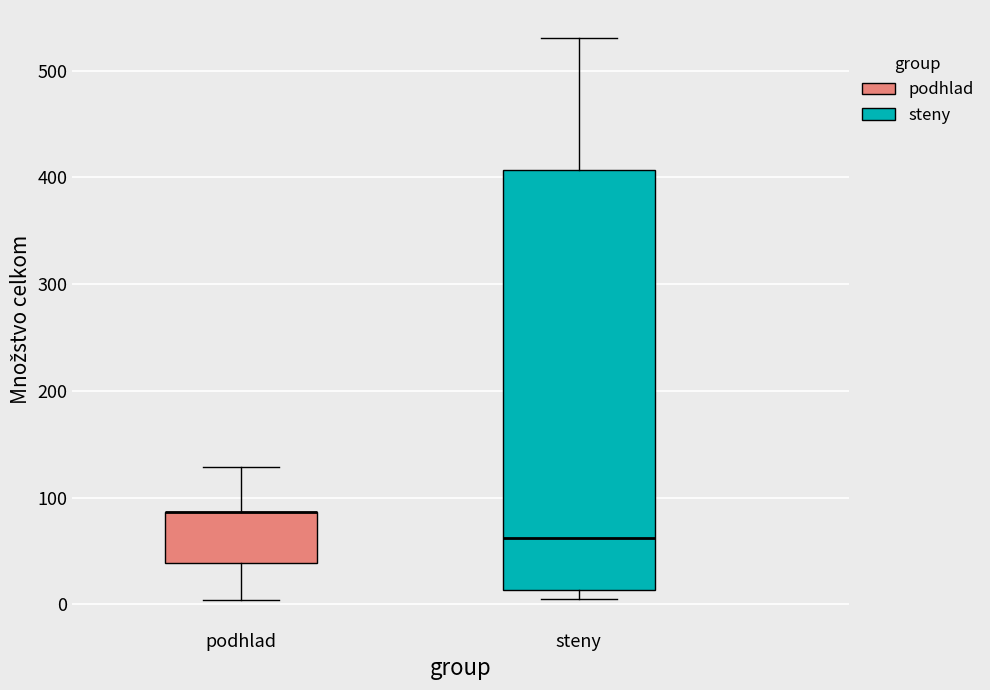

Which box is the tallest, from its lower edge to its upper edge?

steny